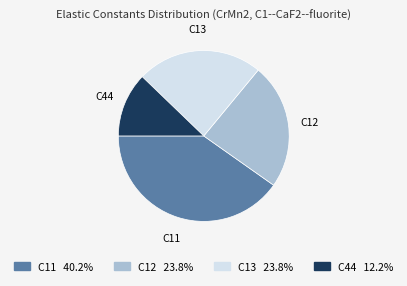

Which has a higher value, C11 or C13?

C11